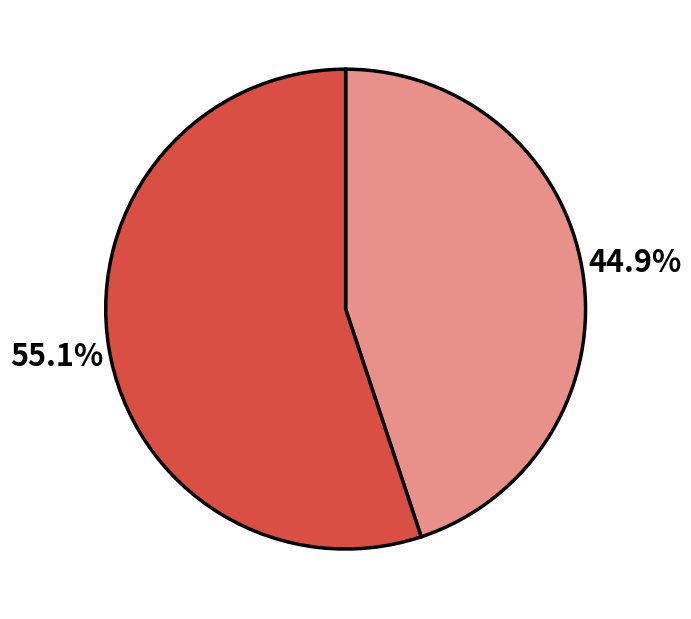

Is there a majority slice in this chart?

Yes